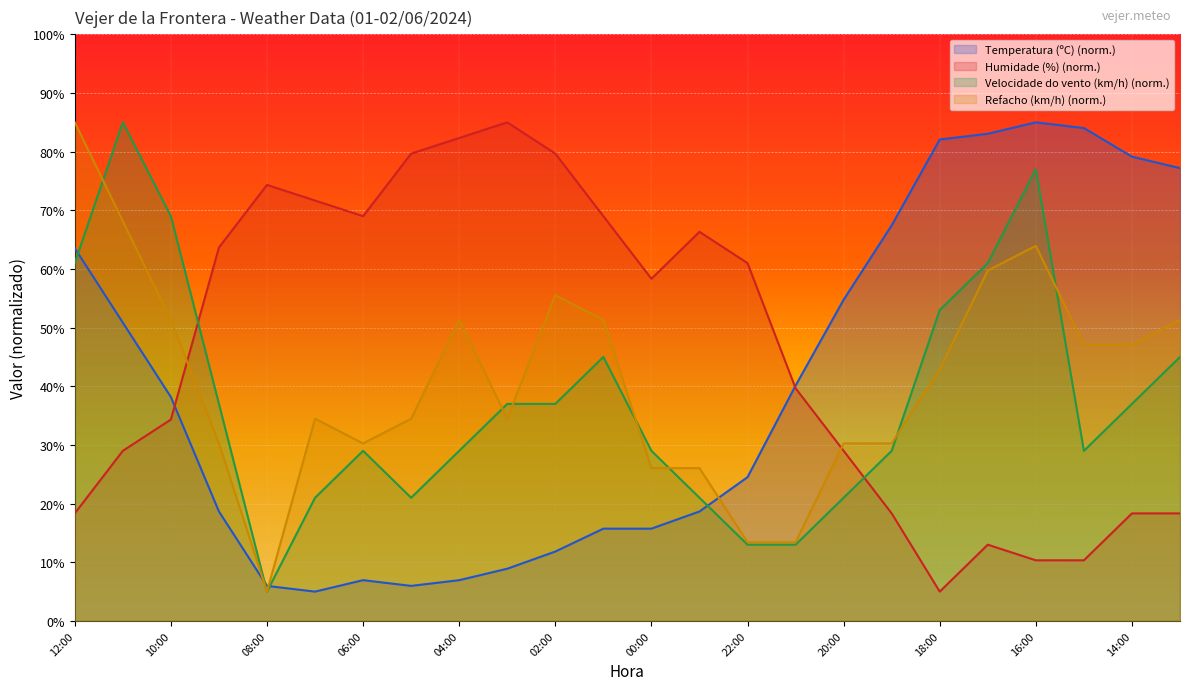

Between which two adjacent categories do Refacho (km/h) and Temperatura (ºC) first intersect?

09:00 and 08:00